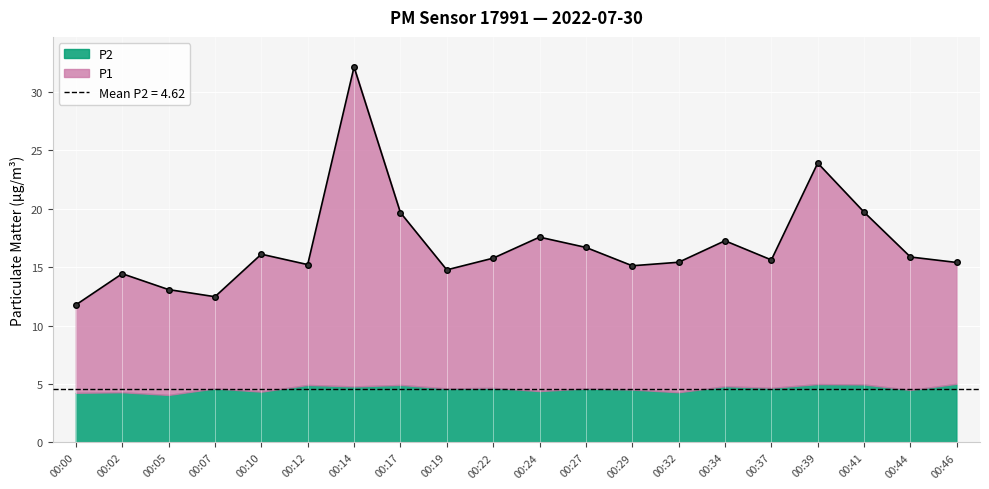

At which label does the data first exceed 15?

00:10